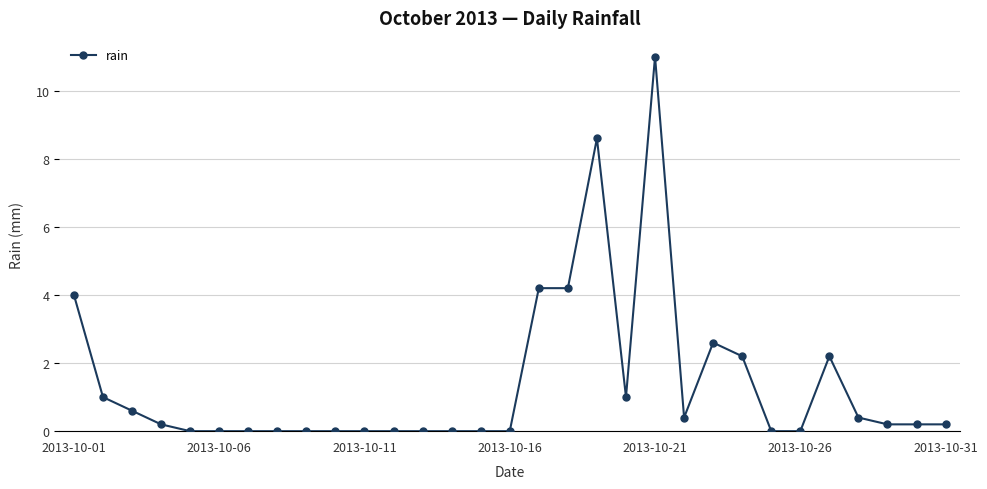

How many data points does each series have?

31